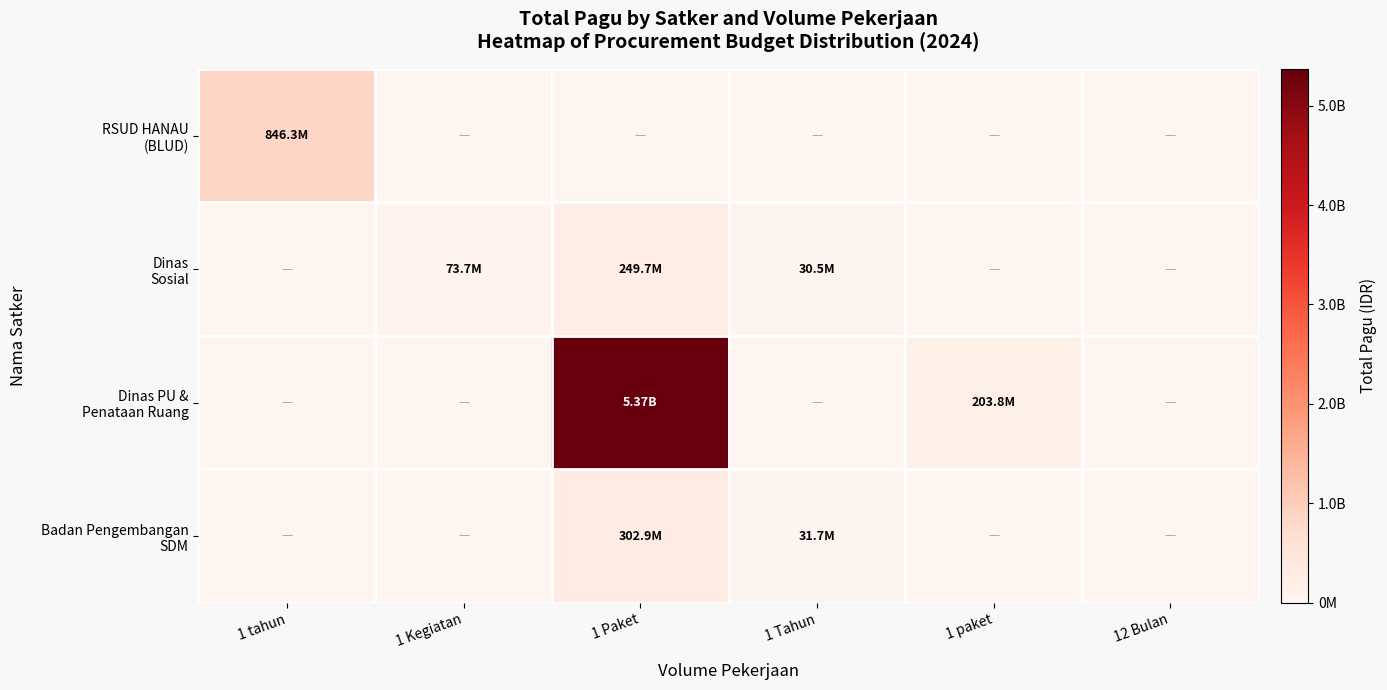

Which label corresponds to the largest value in the chart?

1 Paket